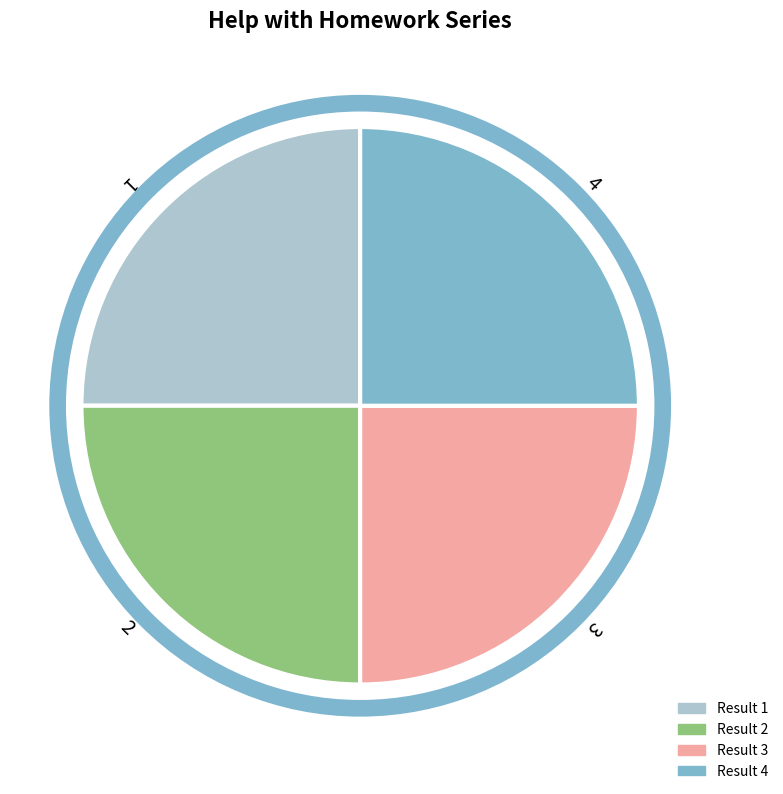

Does 2 account for over 50% of the chart?

No